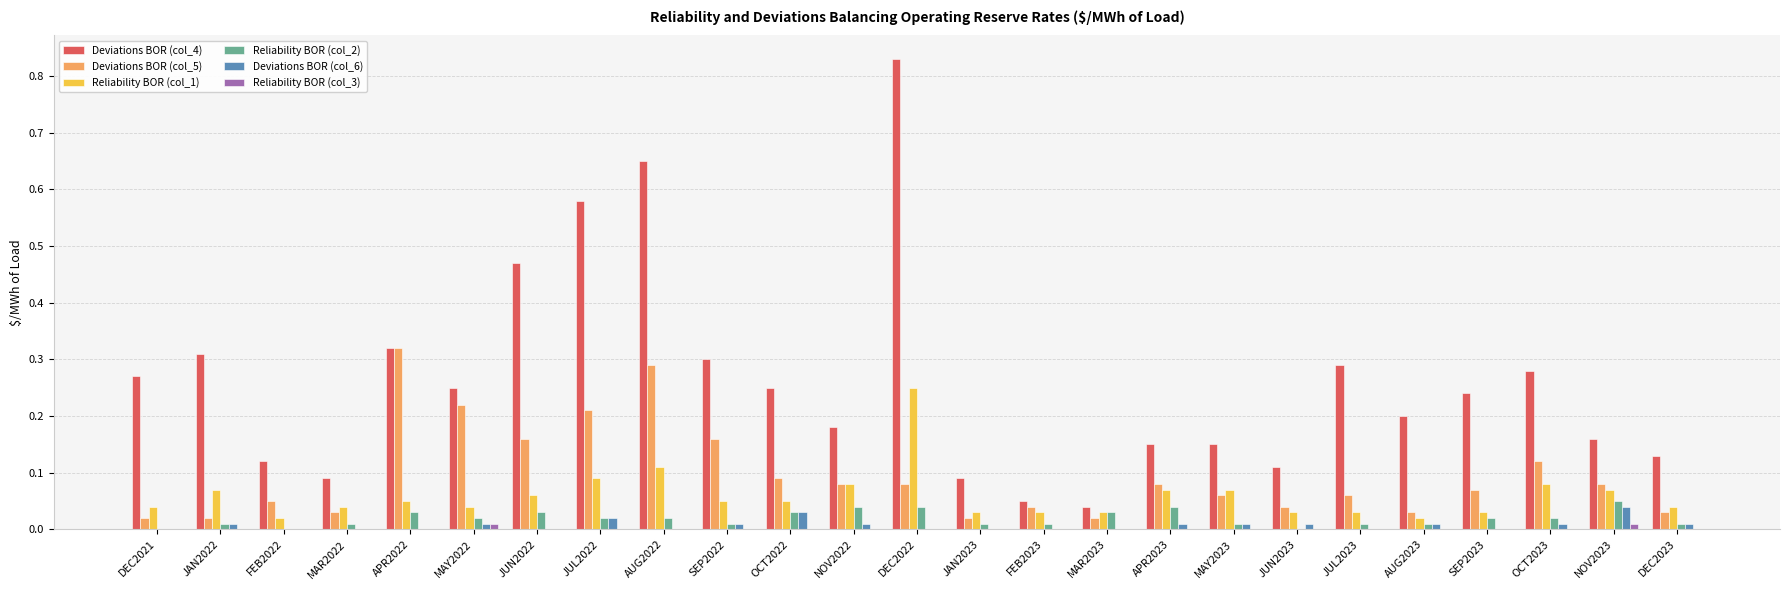

At which category does the chart reach its peak across all series?

DEC2022